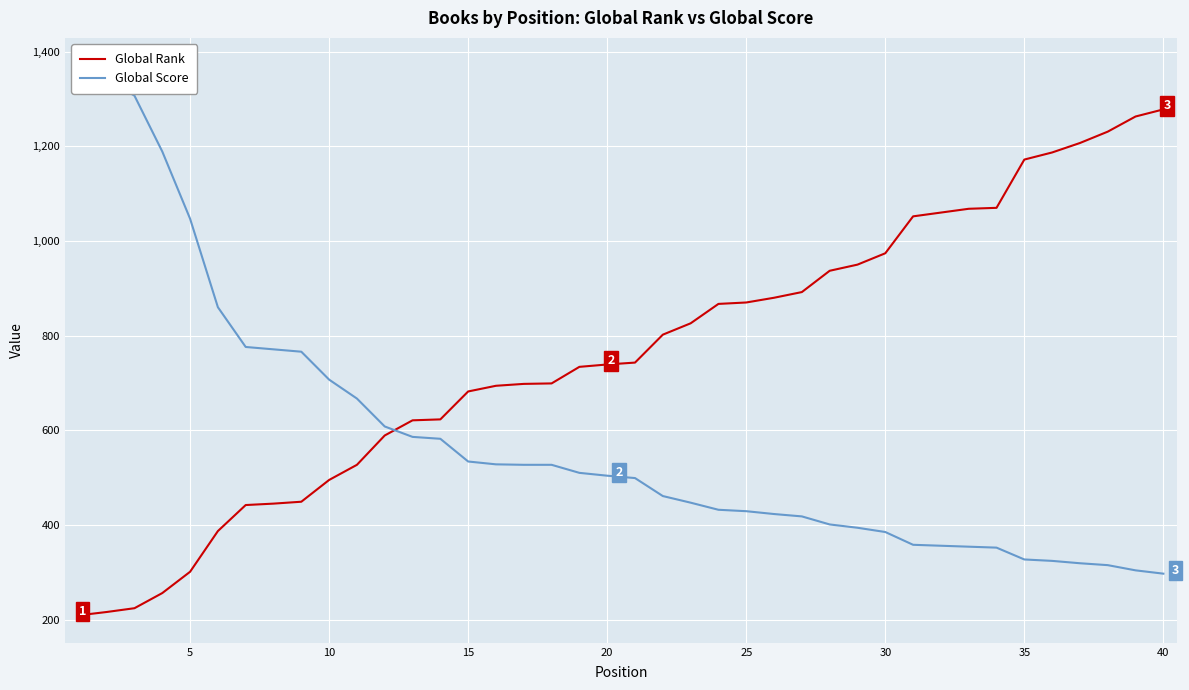

Rank the series by their average value, from highest to lowest.

Global Rank, Global Score